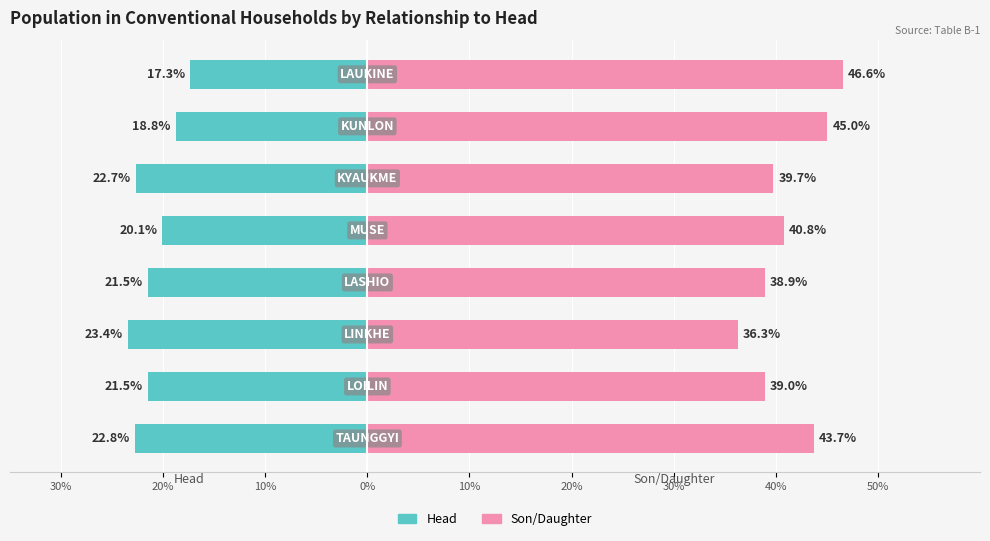

Reading right to left, list all the values displayed in this chart.

Head: -17.3	-18.8	-22.7	-20.1	-21.5	-23.4	-21.5	-22.8
Son/Daughter: 46.6	45.0	39.7	40.8	38.9	36.3	39.0	43.7